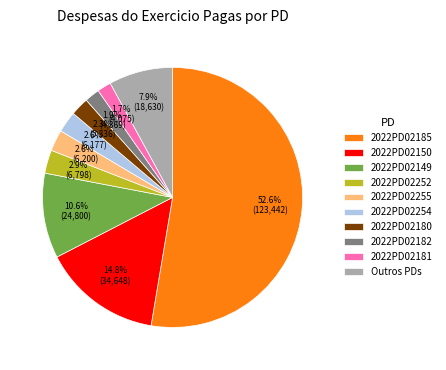

What percentage is NOT represented by 2022PD02255?

97.4%